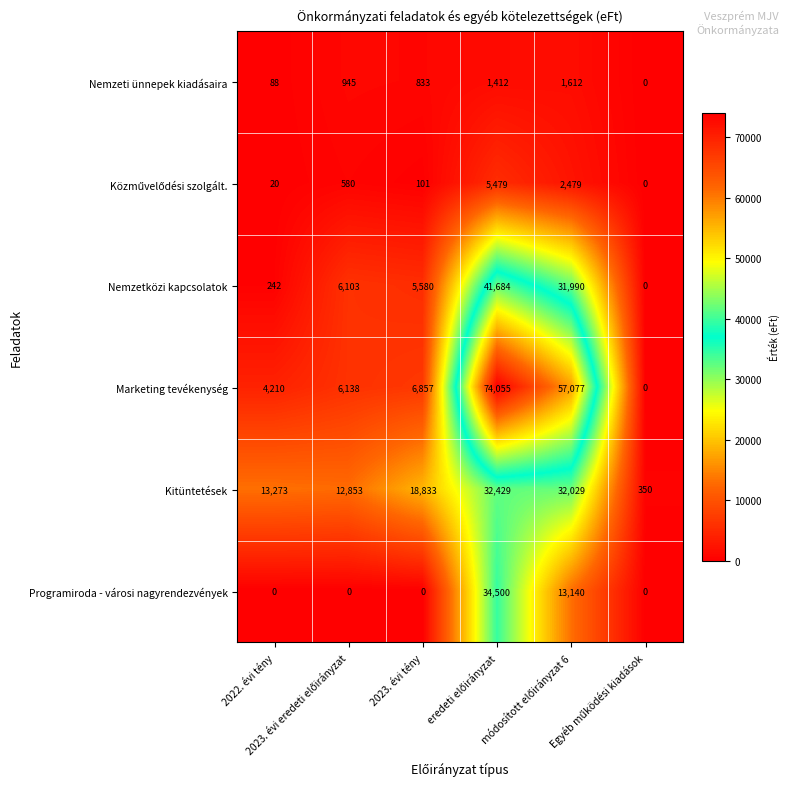

What is the difference between the maximum and minimum values in the Nemzeti ünnepek kiadásaira series?

1612